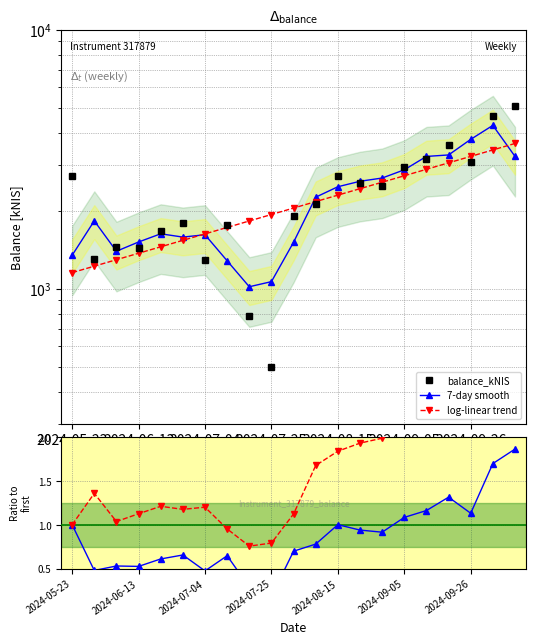

Where is balance_kNIS nearest to the value 1?

2024-05-23